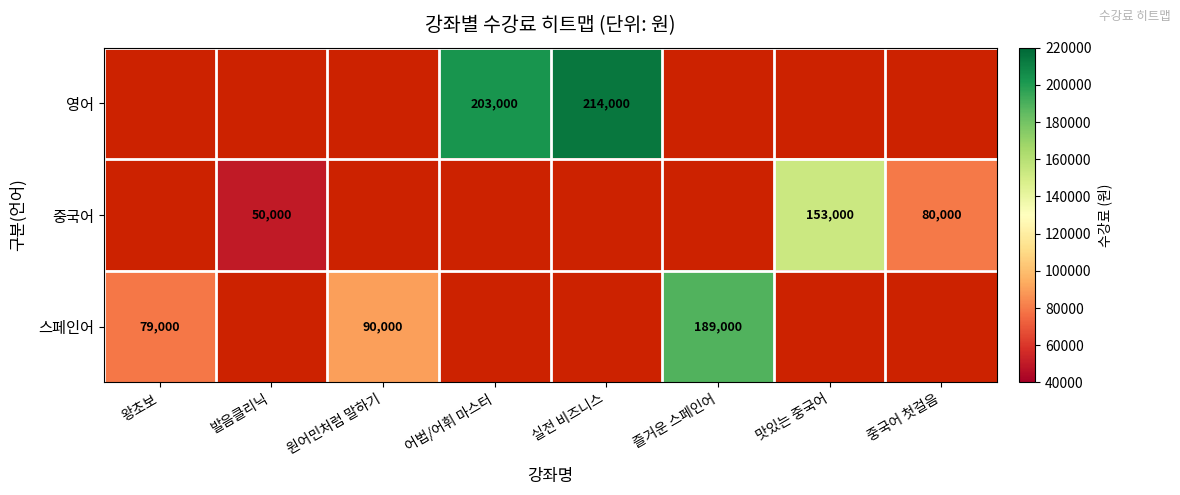

Is it true that 중국어 equals 81296 at 맛있는 중국어?

False